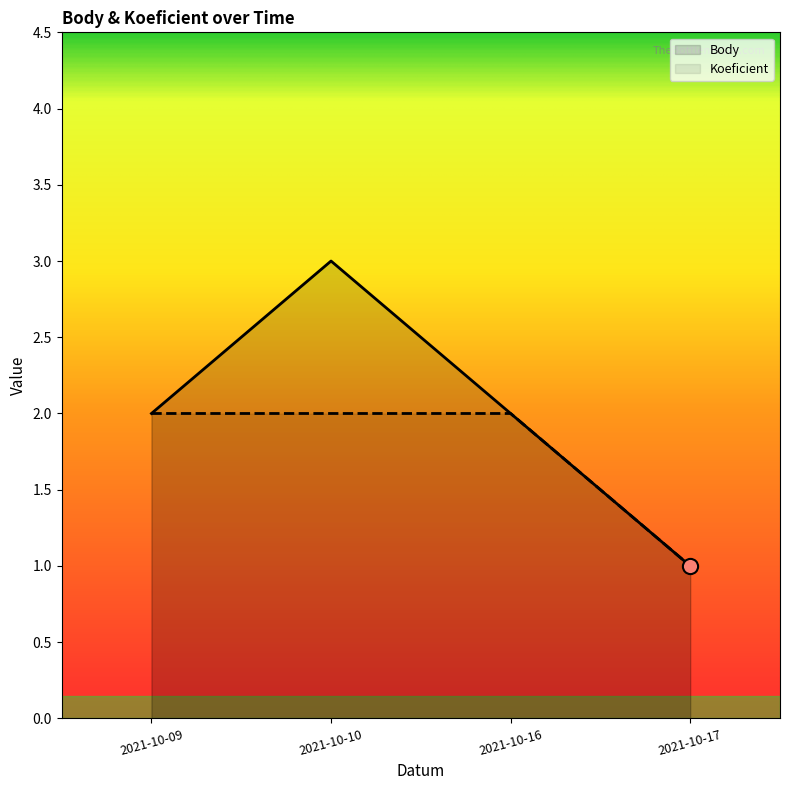

At how many categories does at least one series exceed 2?

1